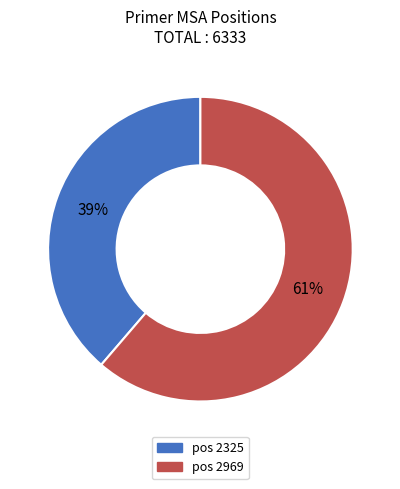

What is the largest slice in the pie chart?

pos 2969